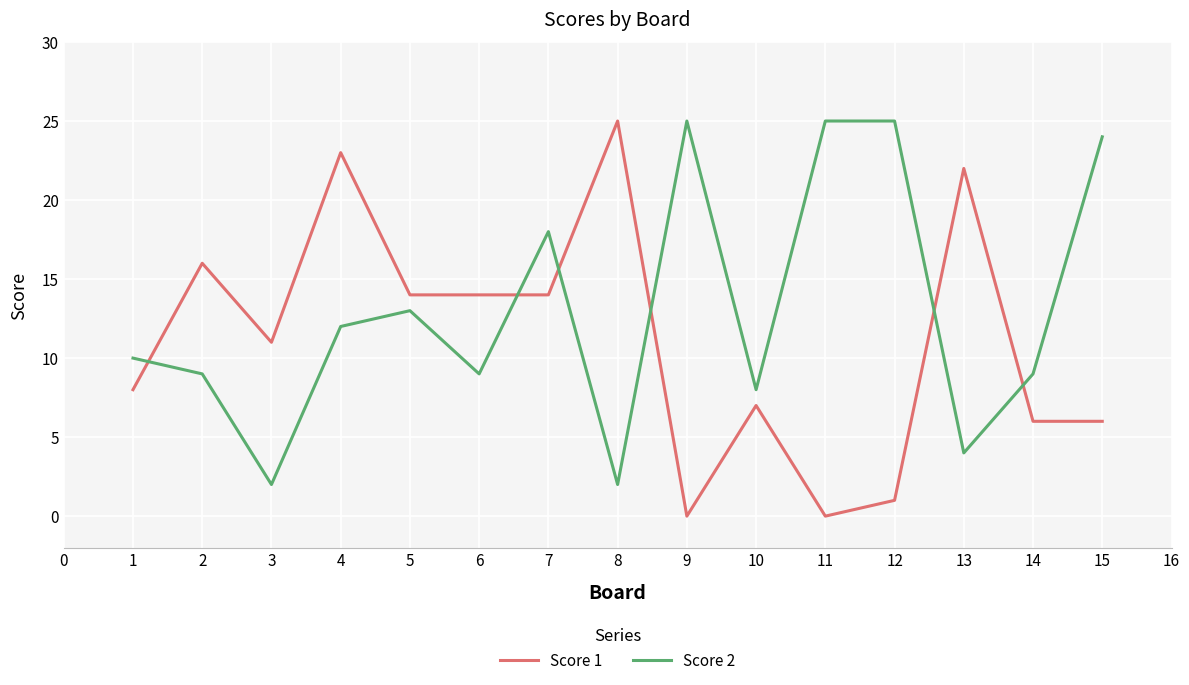

At 6, list the series in order from smallest to largest.

Score 2, Score 1